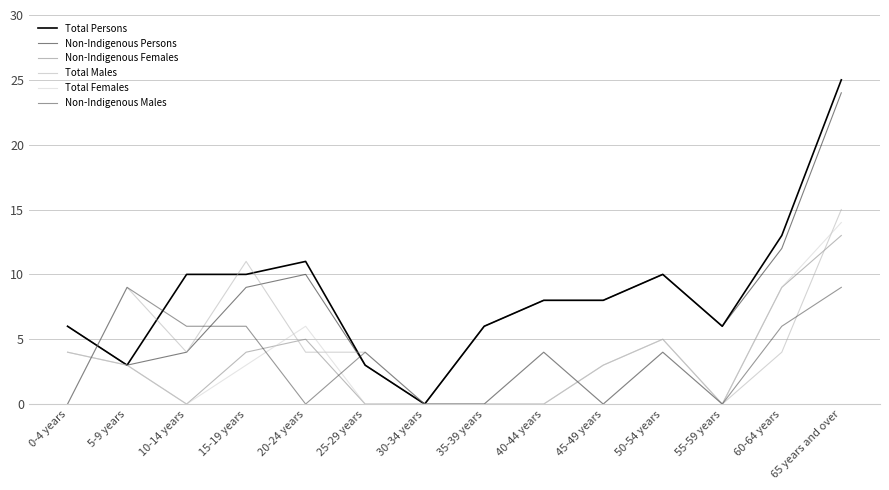

Reading right to left, list all the values displayed in this chart.

Total Persons: 65 years and over=25	60-64 years=13	55-59 years=6	50-54 years=10	45-49 years=8	40-44 years=8	35-39 years=6	30-34 years=0	25-29 years=3	20-24 years=11	15-19 years=10	10-14 years=10	5-9 years=3	0-4 years=6
Non-Indigenous Persons: 65 years and over=24	60-64 years=12	55-59 years=6	50-54 years=10	45-49 years=8	40-44 years=8	35-39 years=6	30-34 years=0	25-29 years=3	20-24 years=10	15-19 years=9	10-14 years=4	5-9 years=3	0-4 years=6
Non-Indigenous Females: 65 years and over=13	60-64 years=9	55-59 years=0	50-54 years=5	45-49 years=3	40-44 years=0	35-39 years=0	30-34 years=0	25-29 years=0	20-24 years=5	15-19 years=4	10-14 years=0	5-9 years=3	0-4 years=4
Total Males: 65 years and over=15	60-64 years=4	55-59 years=0	50-54 years=4	45-49 years=0	40-44 years=4	35-39 years=0	30-34 years=0	25-29 years=4	20-24 years=4	15-19 years=11	10-14 years=4	5-9 years=9	0-4 years=0
Total Females: 65 years and over=14	60-64 years=9	55-59 years=0	50-54 years=5	45-49 years=3	40-44 years=0	35-39 years=0	30-34 years=0	25-29 years=0	20-24 years=6	15-19 years=3	10-14 years=0	5-9 years=3	0-4 years=4
Non-Indigenous Males: 65 years and over=9	60-64 years=6	55-59 years=0	50-54 years=4	45-49 years=0	40-44 years=4	35-39 years=0	30-34 years=0	25-29 years=4	20-24 years=0	15-19 years=6	10-14 years=6	5-9 years=9	0-4 years=0